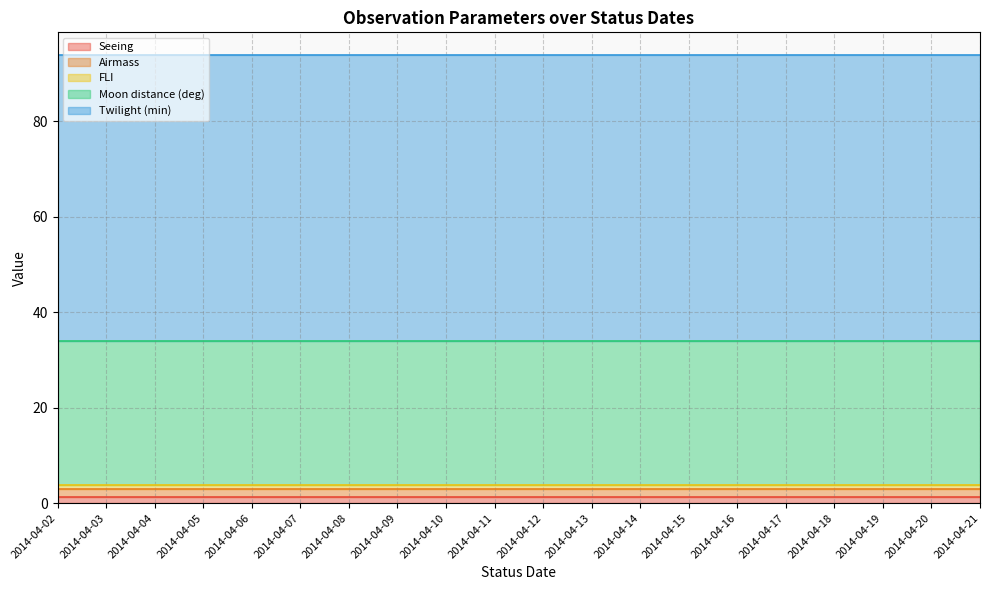

What is the approximate value of Airmass at 2014-04-12?

1.7